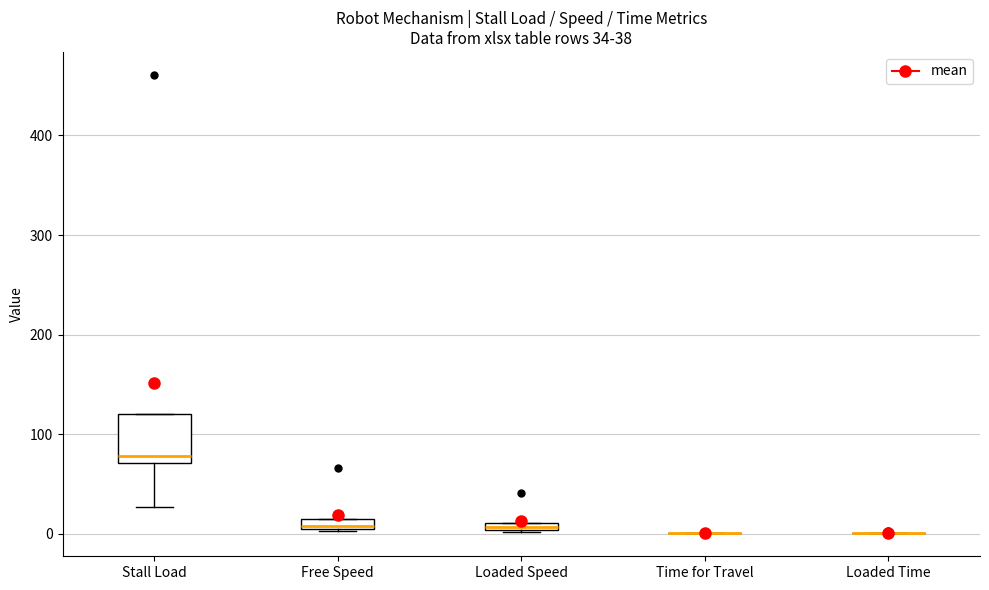

Which box is the tallest, from its lower edge to its upper edge?

Stall Load